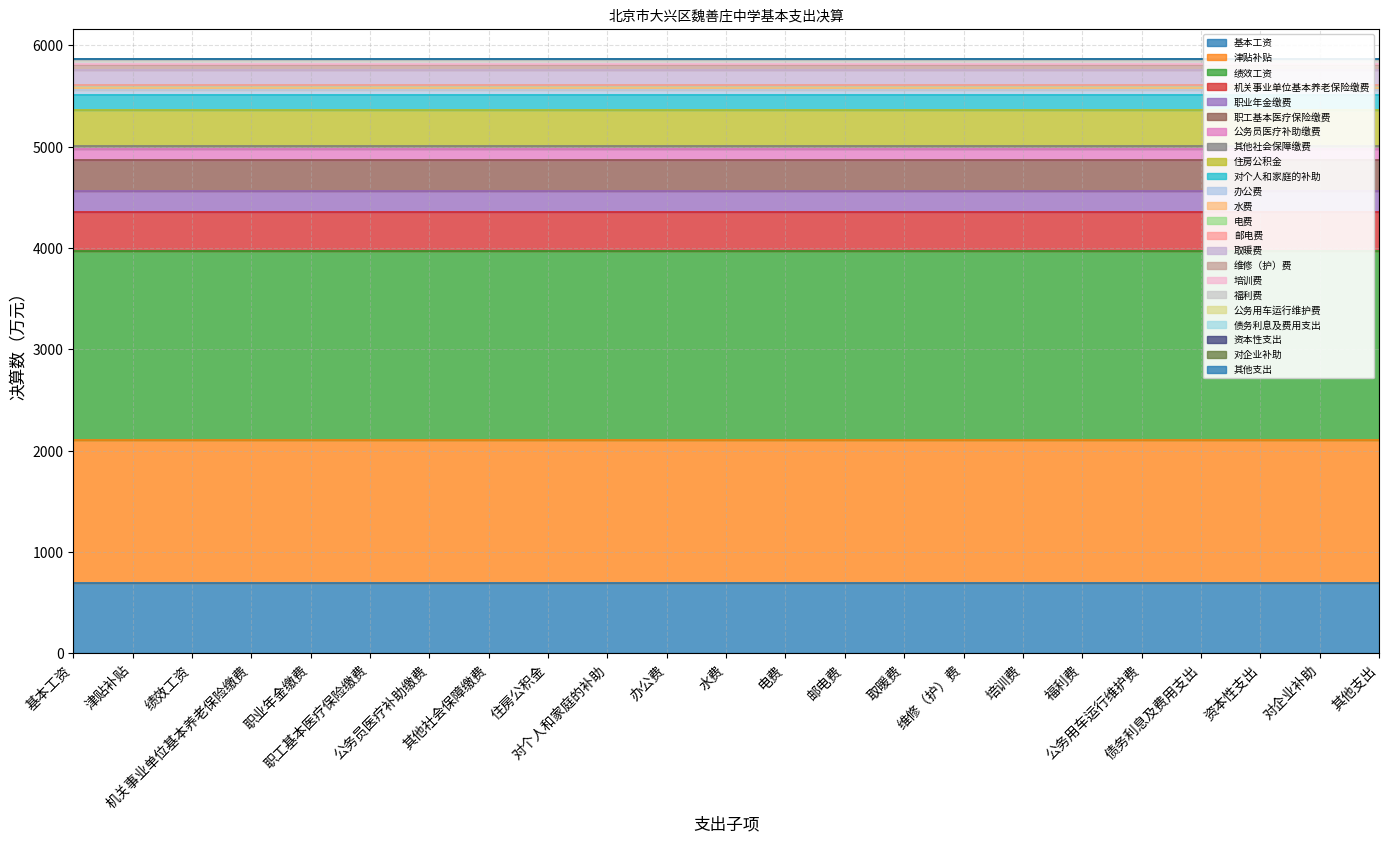

What is the difference between the maximum and second lowest values?

5362.9